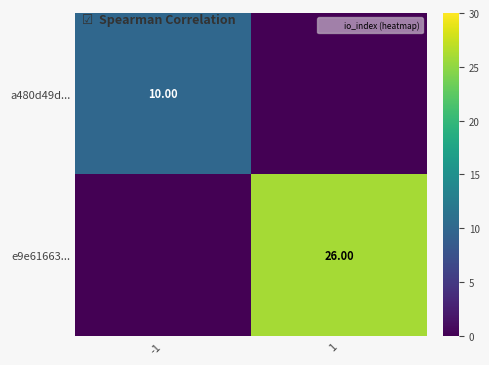

At how many categories does at least one series exceed 8?

2